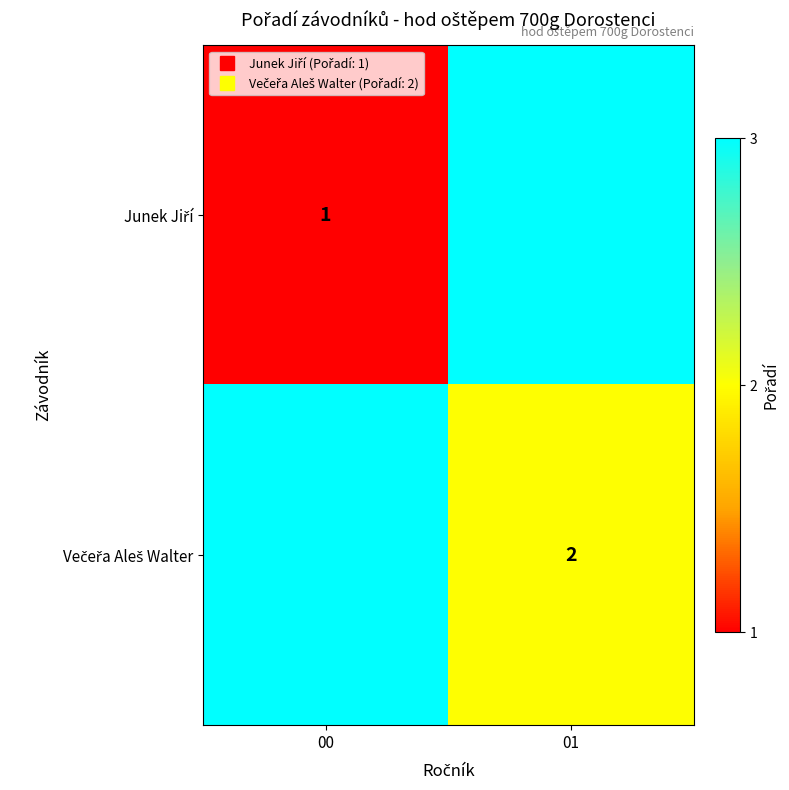

The value of Večeřa Aleš Walter at 00 is 1. True or false?

False